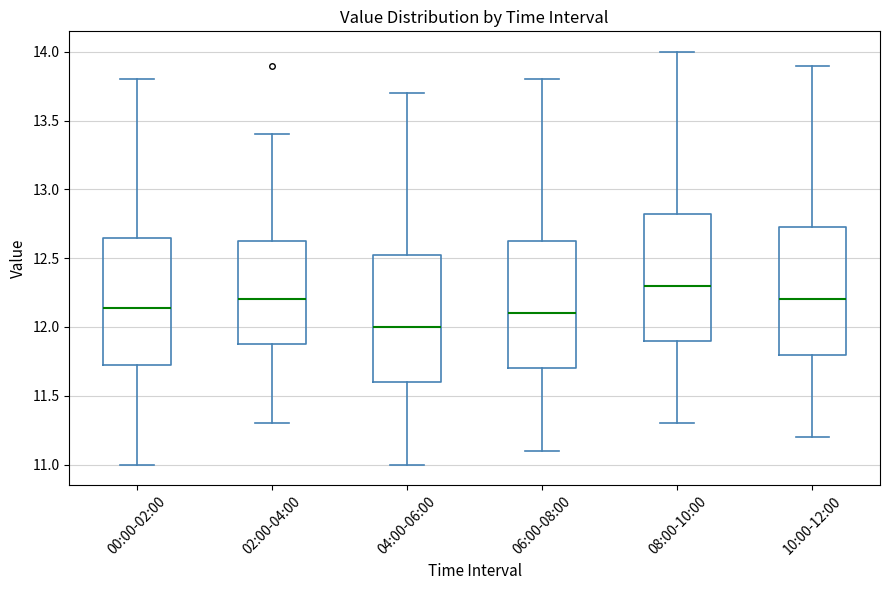

Reading left to right, read every box against the y-axis: the position of its median line, the range the box covers, and the ends of its whiskers. The values are not printed on the chart, so give them approximately, as read against the axis.

00:00-02:00: median 12.15, box 11.70 to 12.65, whiskers 11.00 to 13.80
02:00-04:00: median 12.20, box 11.90 to 12.65, whiskers 11.30 to 13.40
04:00-06:00: median 12.00, box 11.60 to 12.55, whiskers 11.00 to 13.70
06:00-08:00: median 12.10, box 11.70 to 12.65, whiskers 11.10 to 13.80
08:00-10:00: median 12.30, box 11.90 to 12.85, whiskers 11.30 to 14.00
10:00-12:00: median 12.20, box 11.80 to 12.75, whiskers 11.20 to 13.90